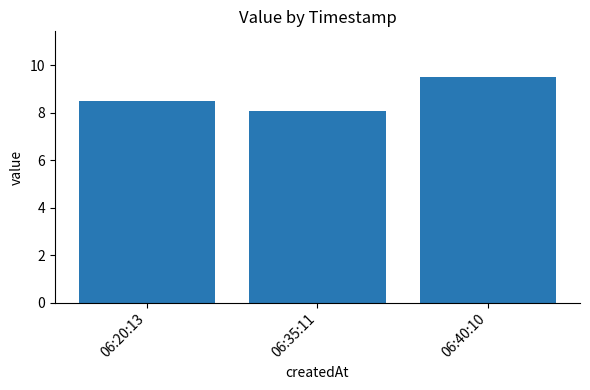

How many bars are there in total?

3